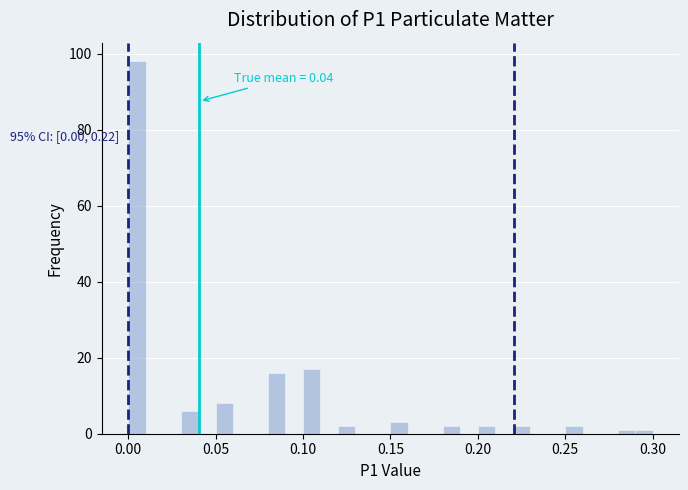

Around what value on the x-axis is the tallest bar? Give the approximate position of its centre, as read against the axis.

0.005